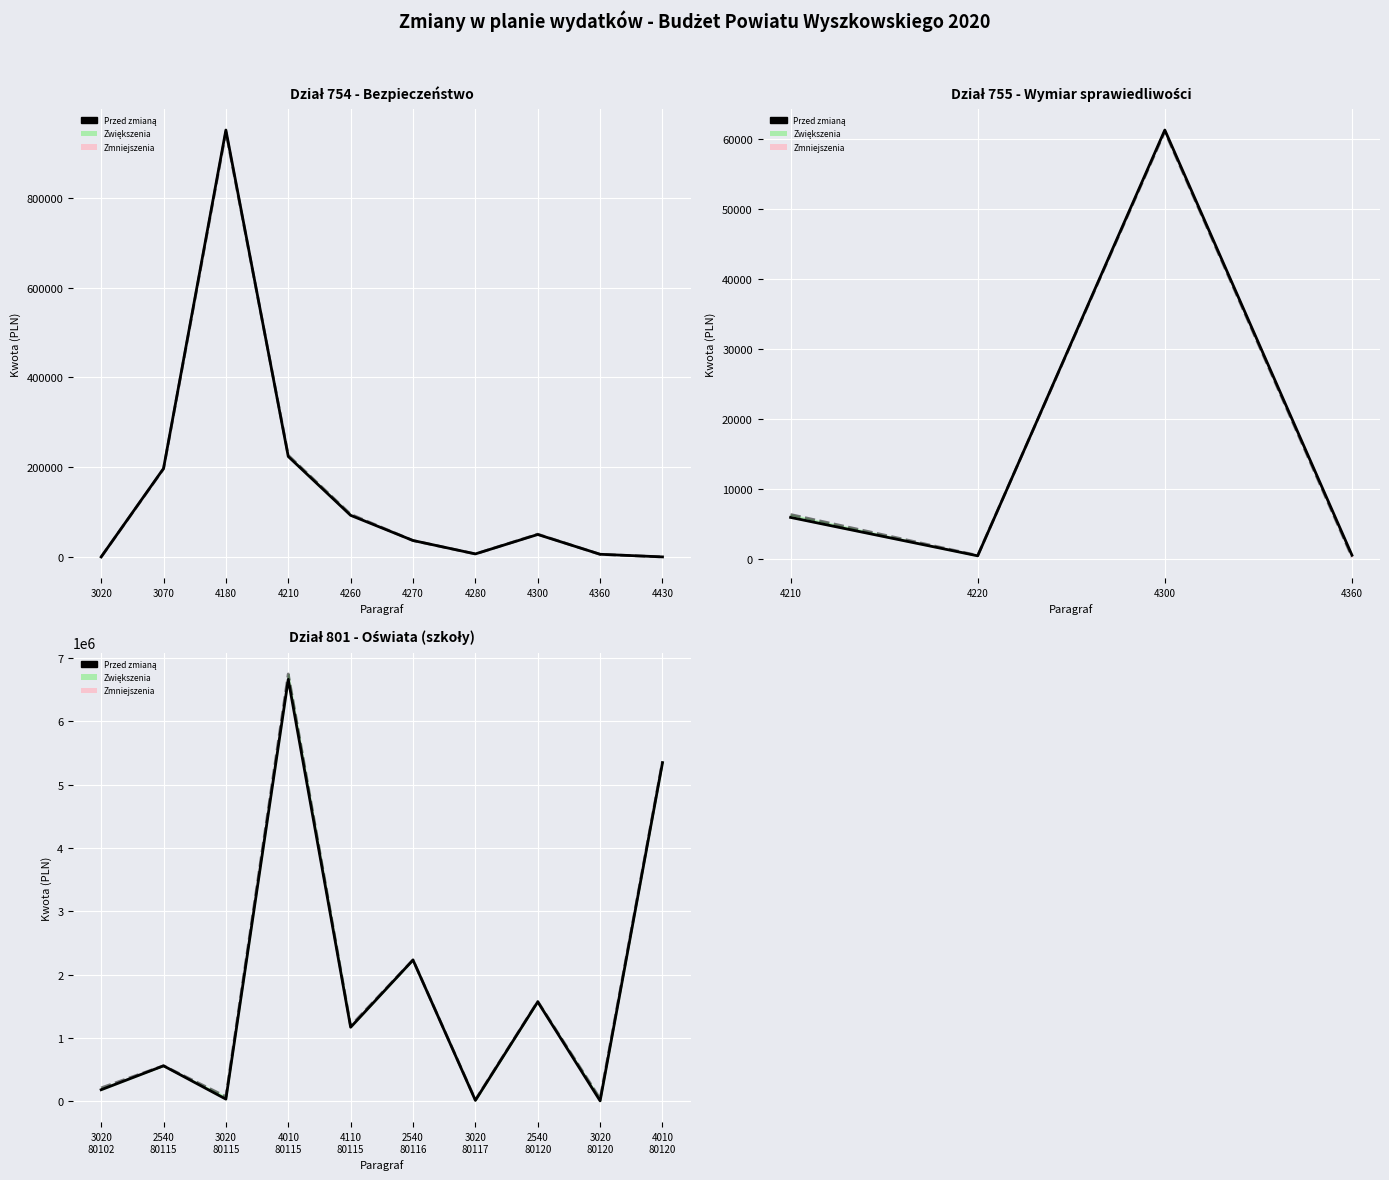

How many values are below 1170874?

5